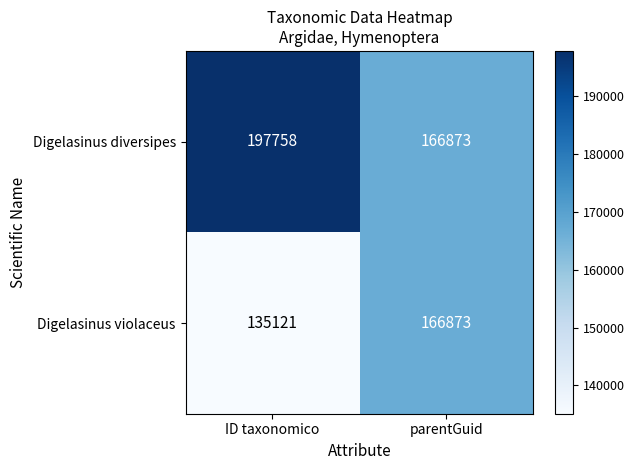

At which category is the sum across all series the highest?

parentGuid